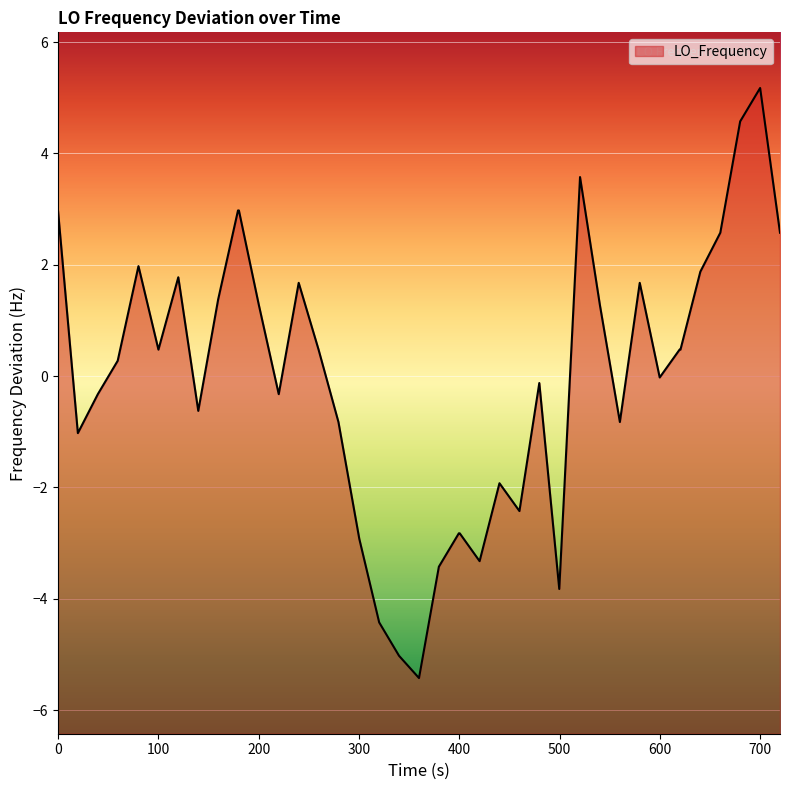

What is the smallest value displayed?

-5.4